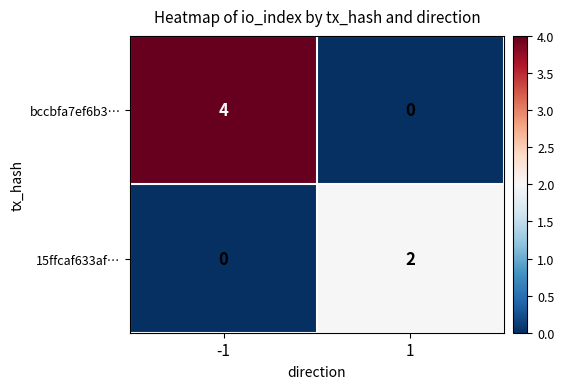

Count the number of data series in this chart.

2